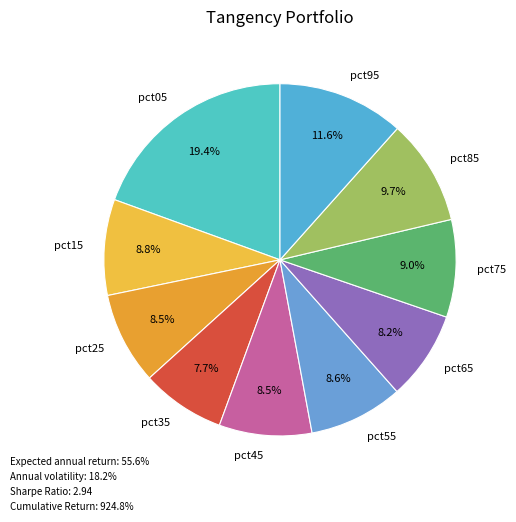

Count the number of slices in the pie.

10